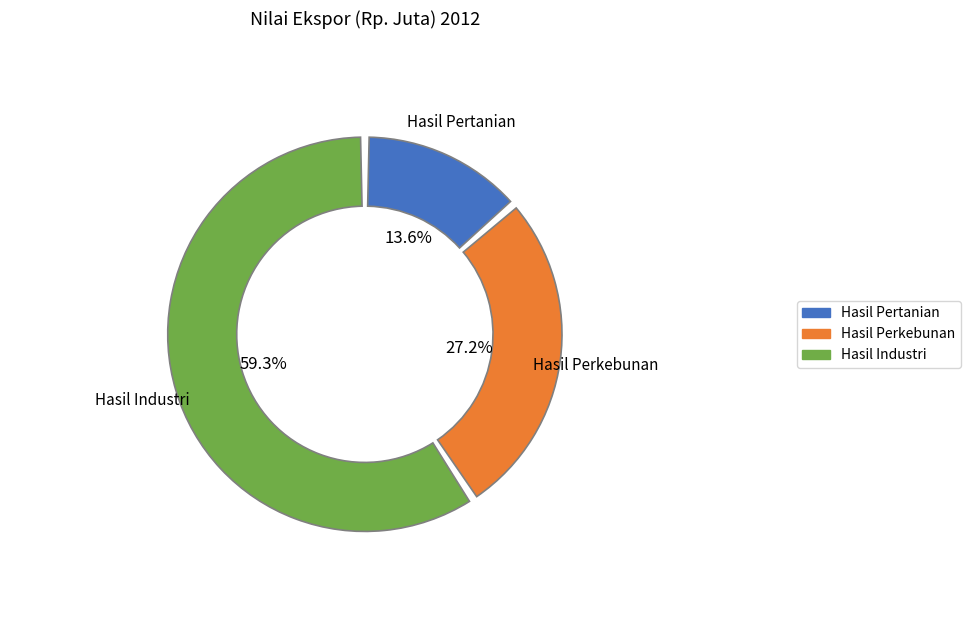

What is the majority slice?

Komoditi Hasil Industri